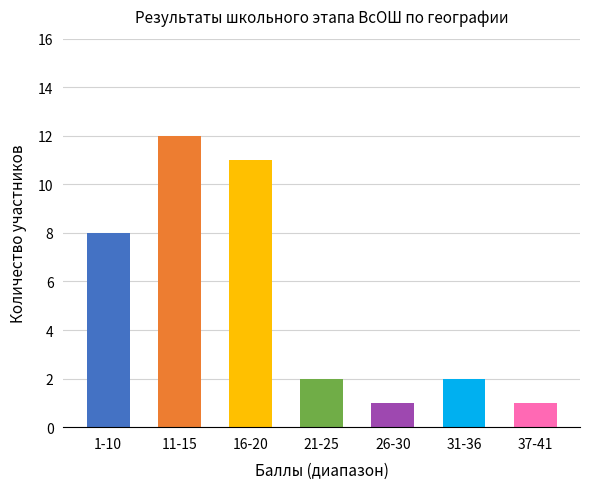

What is the greatest value displayed?

12